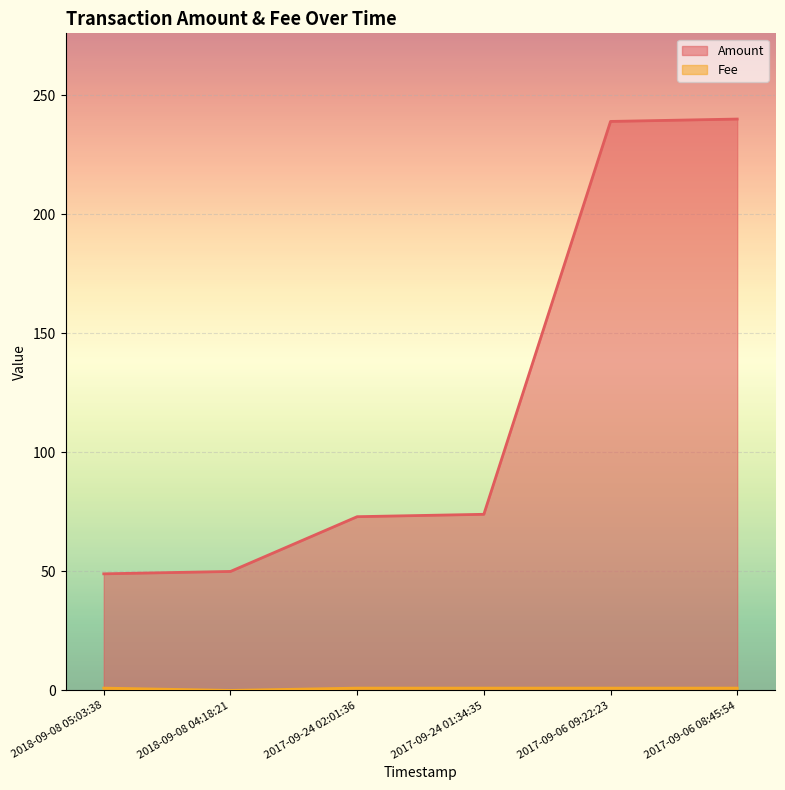

Reading right to left, transcribe all the data shown in this chart.

Amount: 2017-09-06 08:45:54=240.0	2017-09-06 09:22:23=239.0	2017-09-24 01:34:35=74.0	2017-09-24 02:01:36=73.0	2018-09-08 04:18:21=50.0	2018-09-08 05:03:38=49.0
Fee: 2017-09-06 08:45:54=1.0	2017-09-06 09:22:23=1.0	2017-09-24 01:34:35=1.0	2017-09-24 02:01:36=1.0	2018-09-08 04:18:21=0.0	2018-09-08 05:03:38=1.0